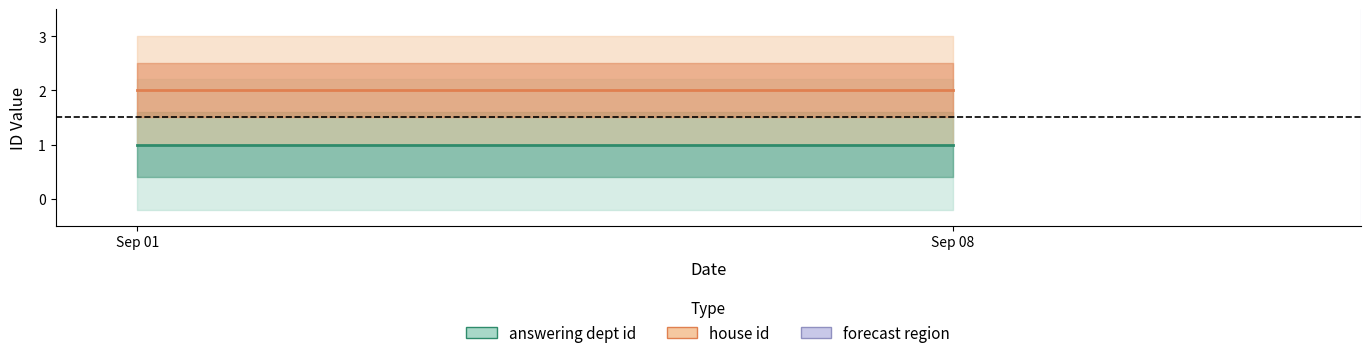

What is the minimum value shown in the chart?

1